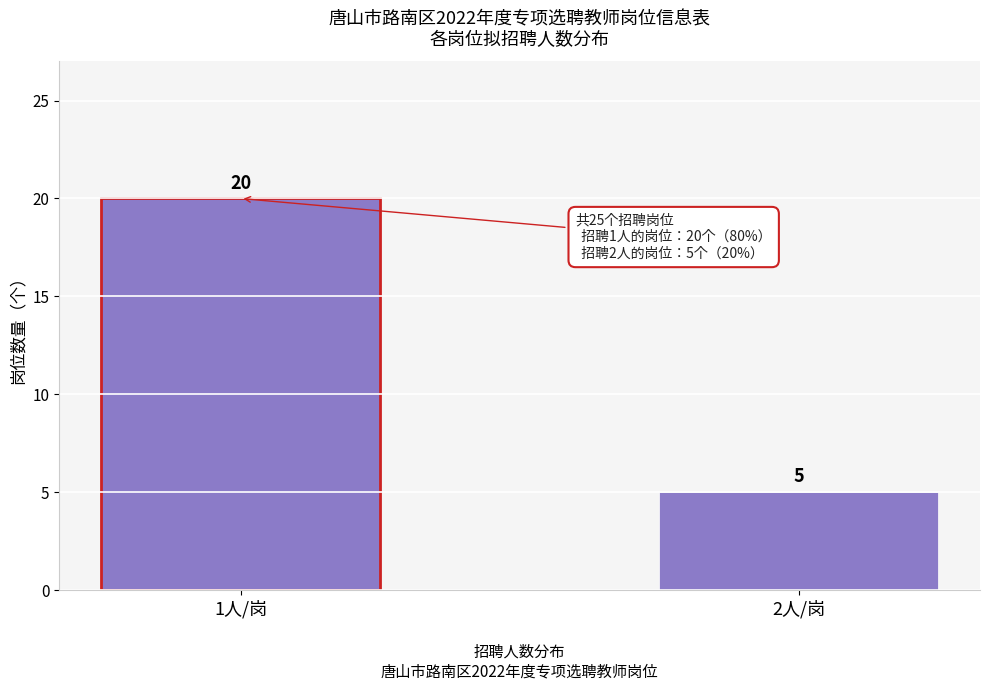

Reading left to right, transcribe all the data shown in this chart.

20	5